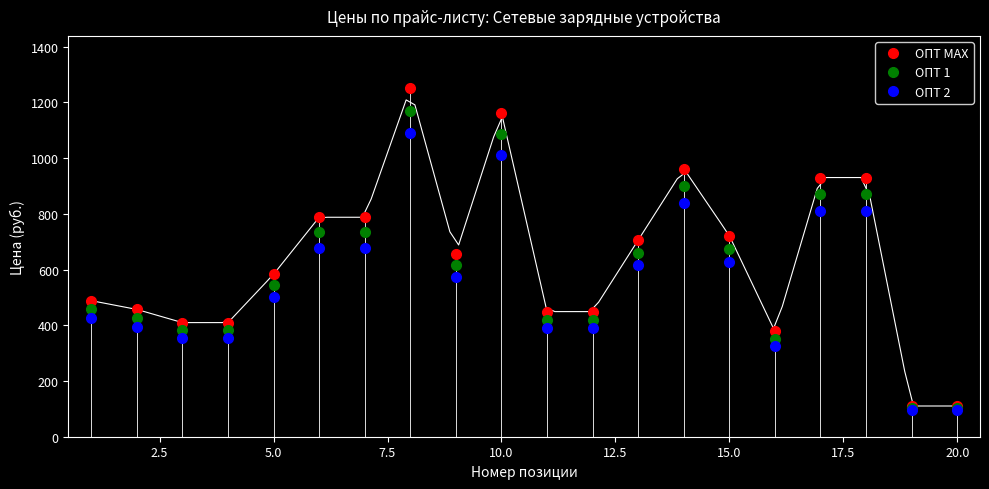

Reading left to right, what are all the values shown in this chart?

ОПТ МАХ: 488.3	456.8	409.5	409.5	582.9	787.5	787.5	1250.8	657.5	1162.6	449.0	449.0	705.6	962.1	721.6	378.0	930.1	930.1	110.3	110.3
ОПТ 1: 456.8	425.3	381.3	381.3	542.7	733.2	733.2	1170.1	615.0	1087.6	420.0	420.0	660.0	900.1	675.0	351.9	870.1	870.1	102.7	102.7
ОПТ 2: 425.3	393.8	353.0	353.0	502.5	678.9	678.9	1089.4	572.6	1012.6	391.1	391.1	614.5	838.0	628.5	325.9	810.0	810.0	95.0	95.0